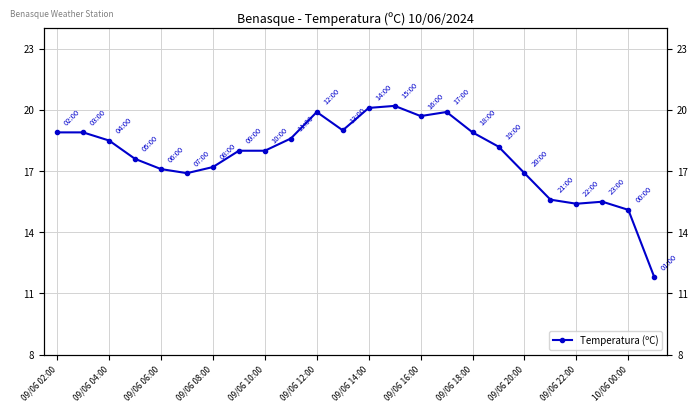

At which label does the data first exceed 18?

09/06 02:00